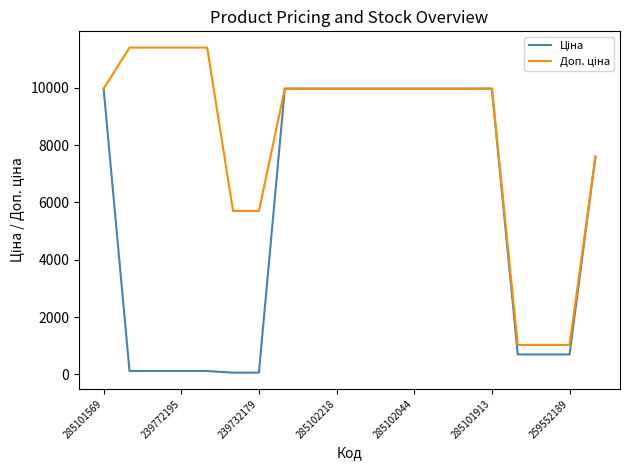

What is the maximum value shown in the chart?

11410.0